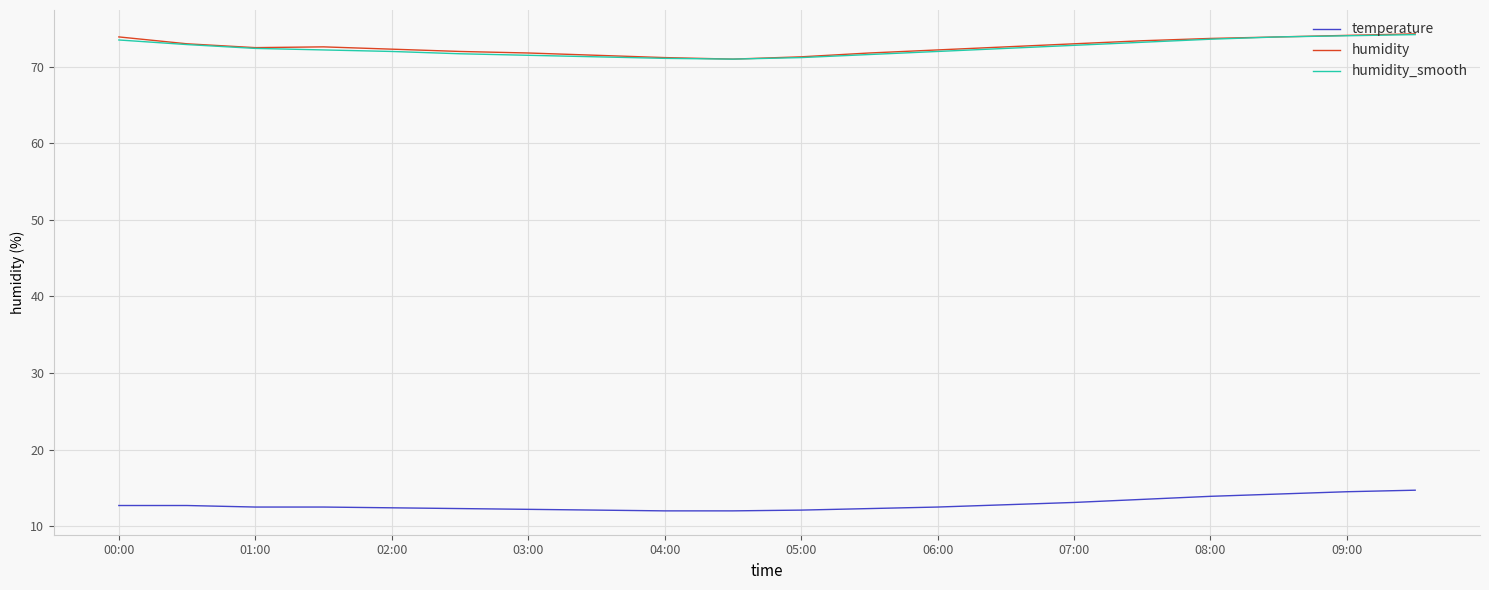

What is the greatest value displayed?

74.3